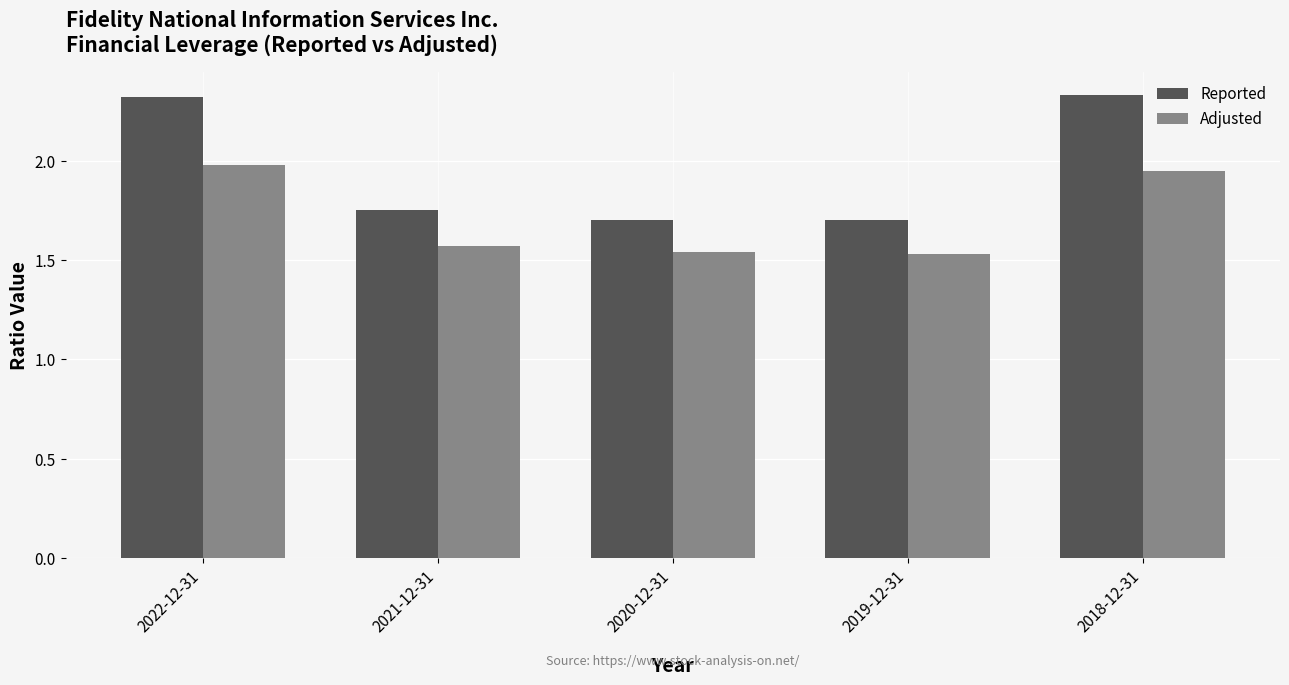

List the series in order of their peak value, highest first.

Reported, Adjusted